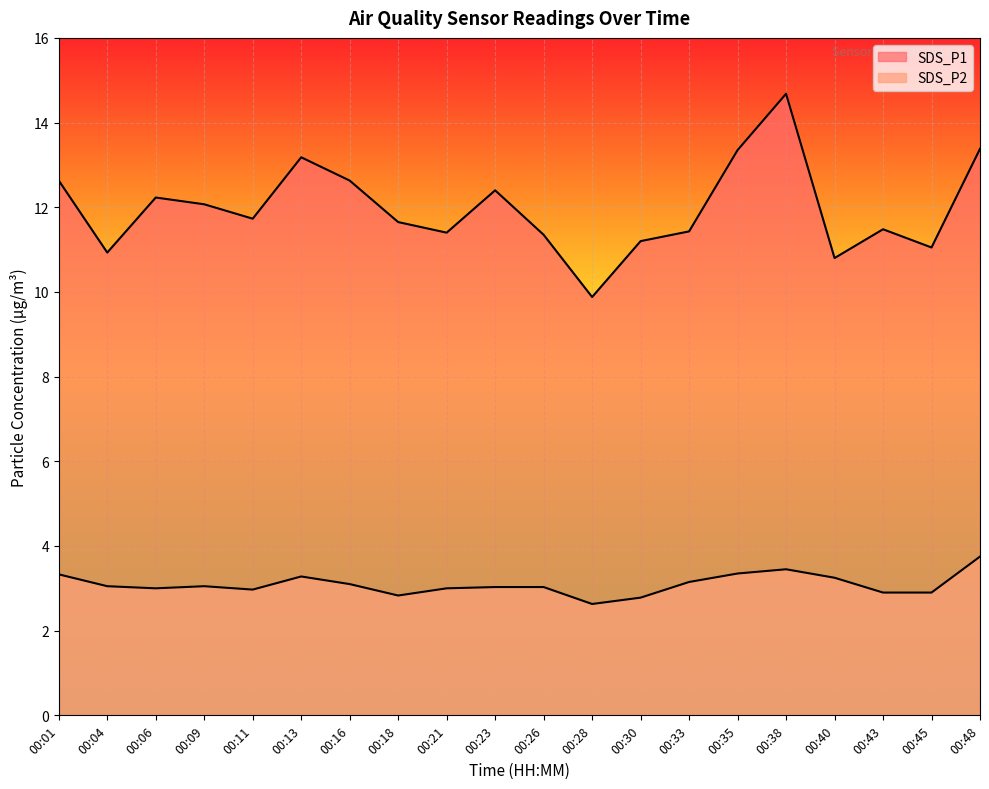

What is the maximum value for SDS_P2?

3.8